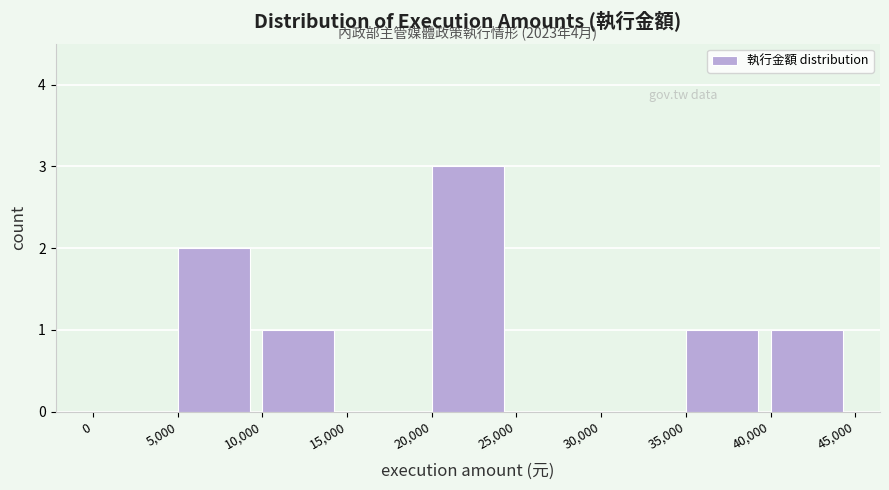

Over which range of the x-axis is the bar tallest?

20,000 to 25,000